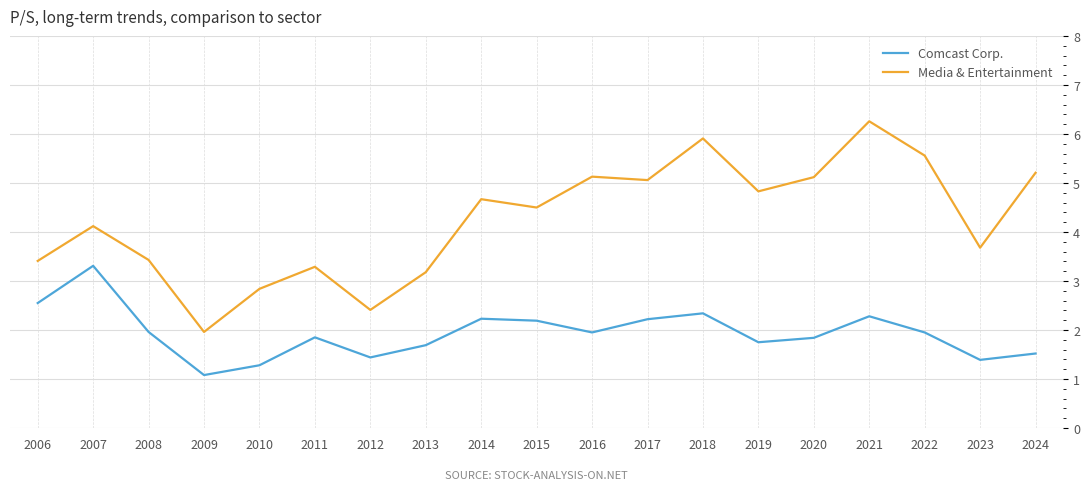

Is this an area chart (filled region under the line)?

No